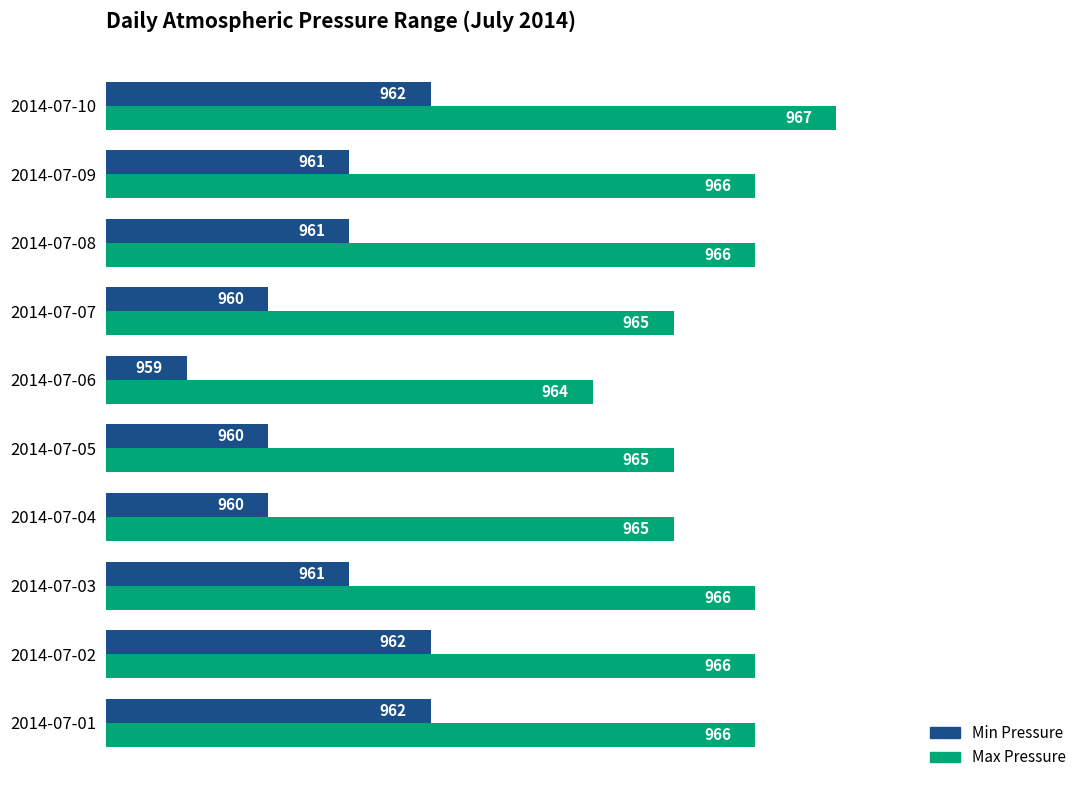

What value does the Max Pressure series have at 2014-07-01?

966